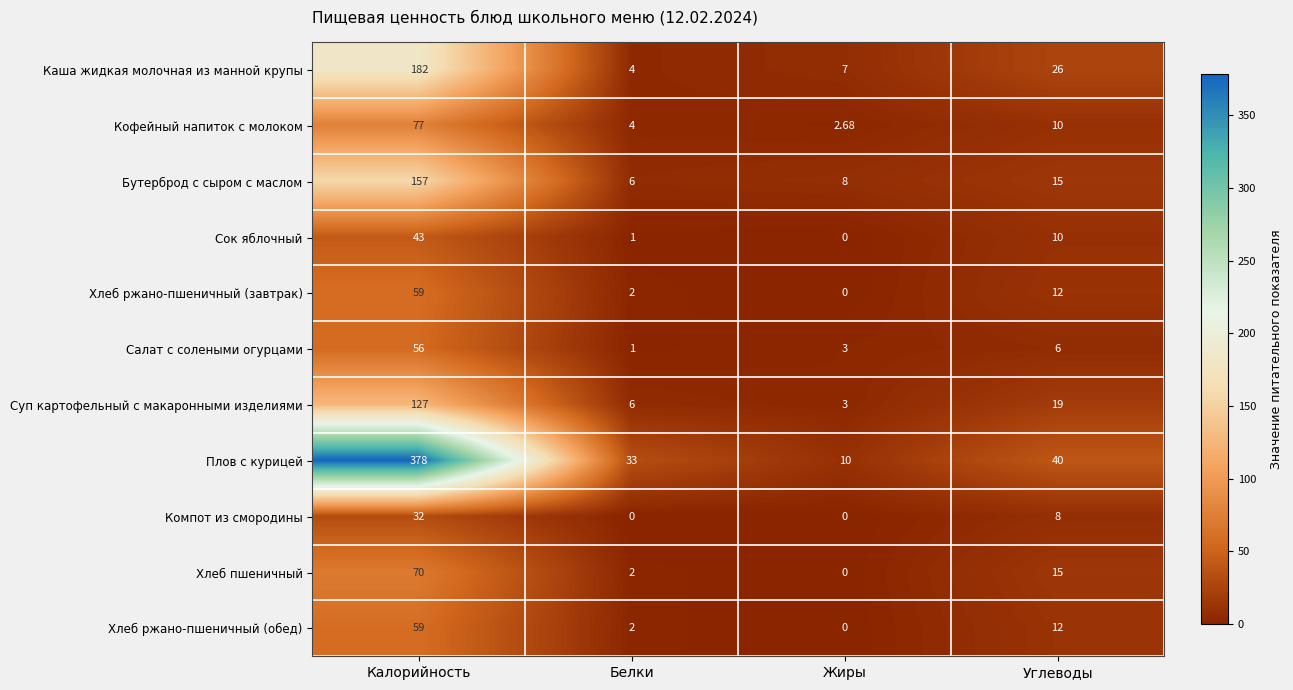

At which label does Плов с курицей reach its minimum?

Жиры